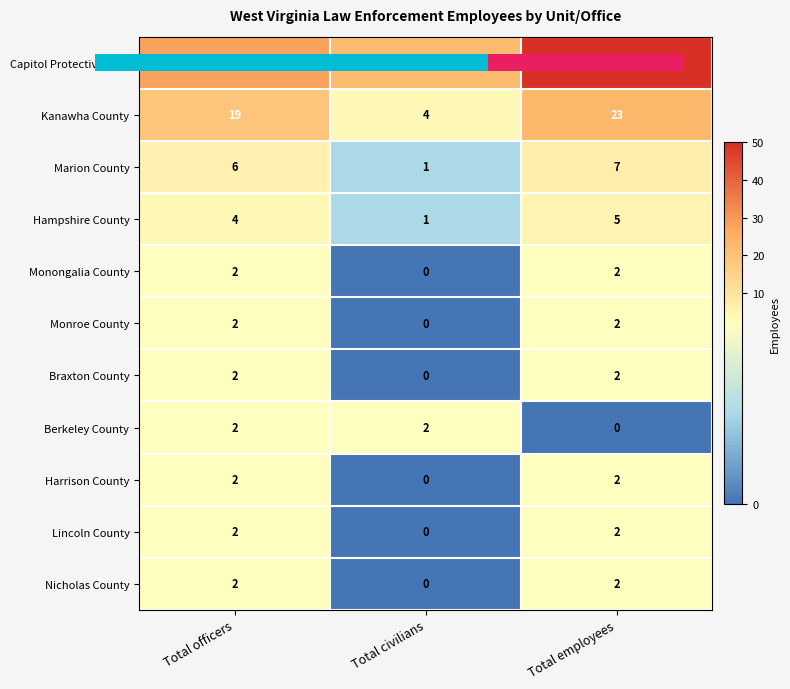

How many values in the Kanawha County series are below 19?

1